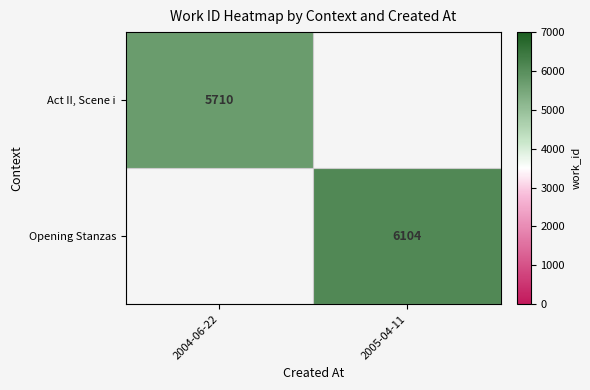

Between 2004-06-22 and 2005-04-11, which is larger?

2005-04-11